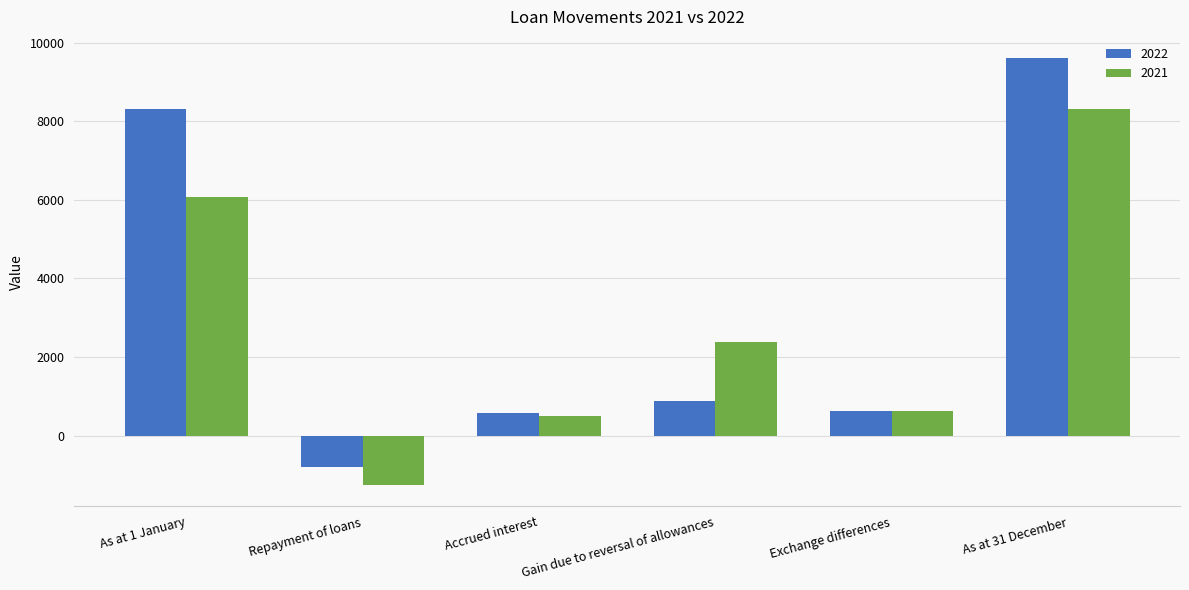

List the series in order of their overall mean, highest first.

2022, 2021